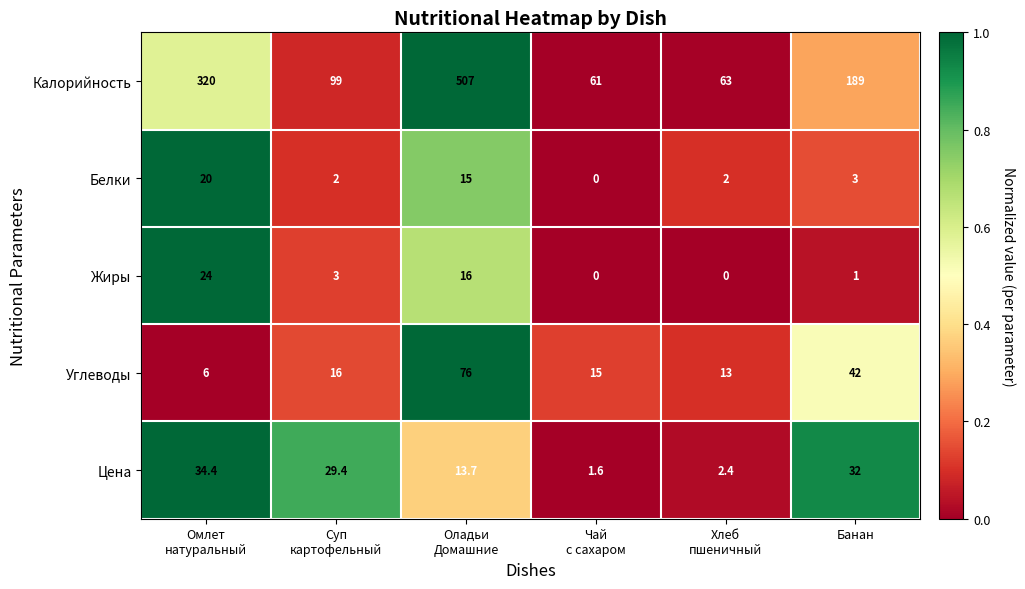

What is the maximum value shown in the chart?

507.0